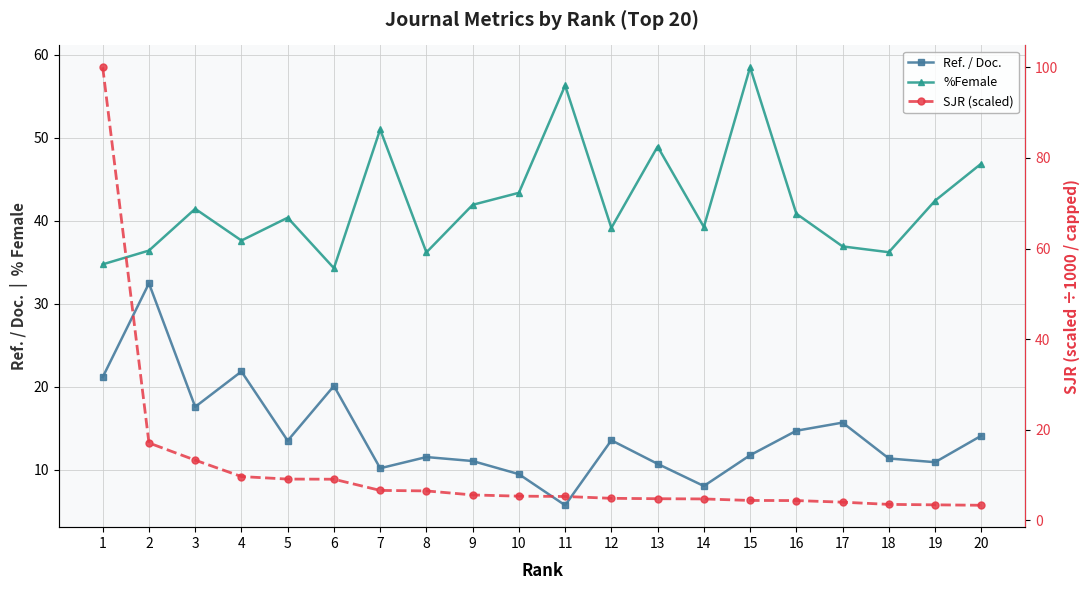

Which has a higher value, 8 or 2?

2